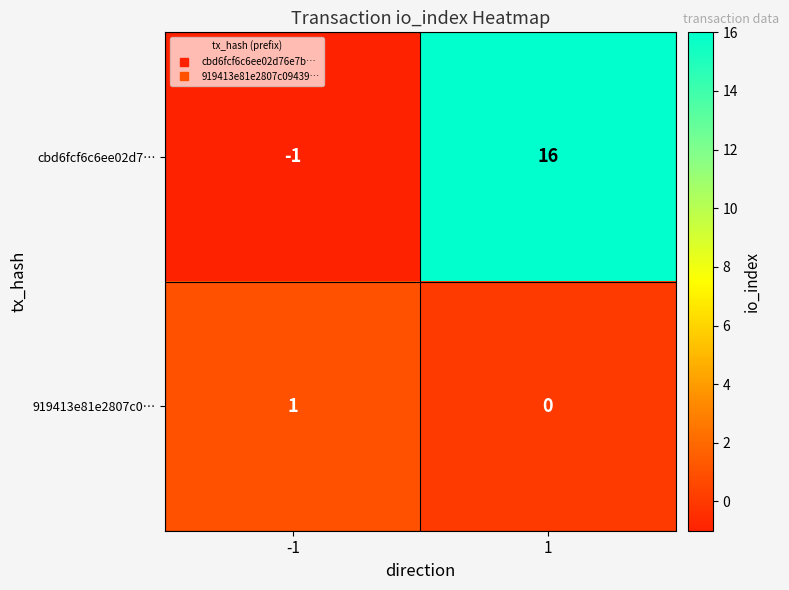

How many data points does each series have?

2